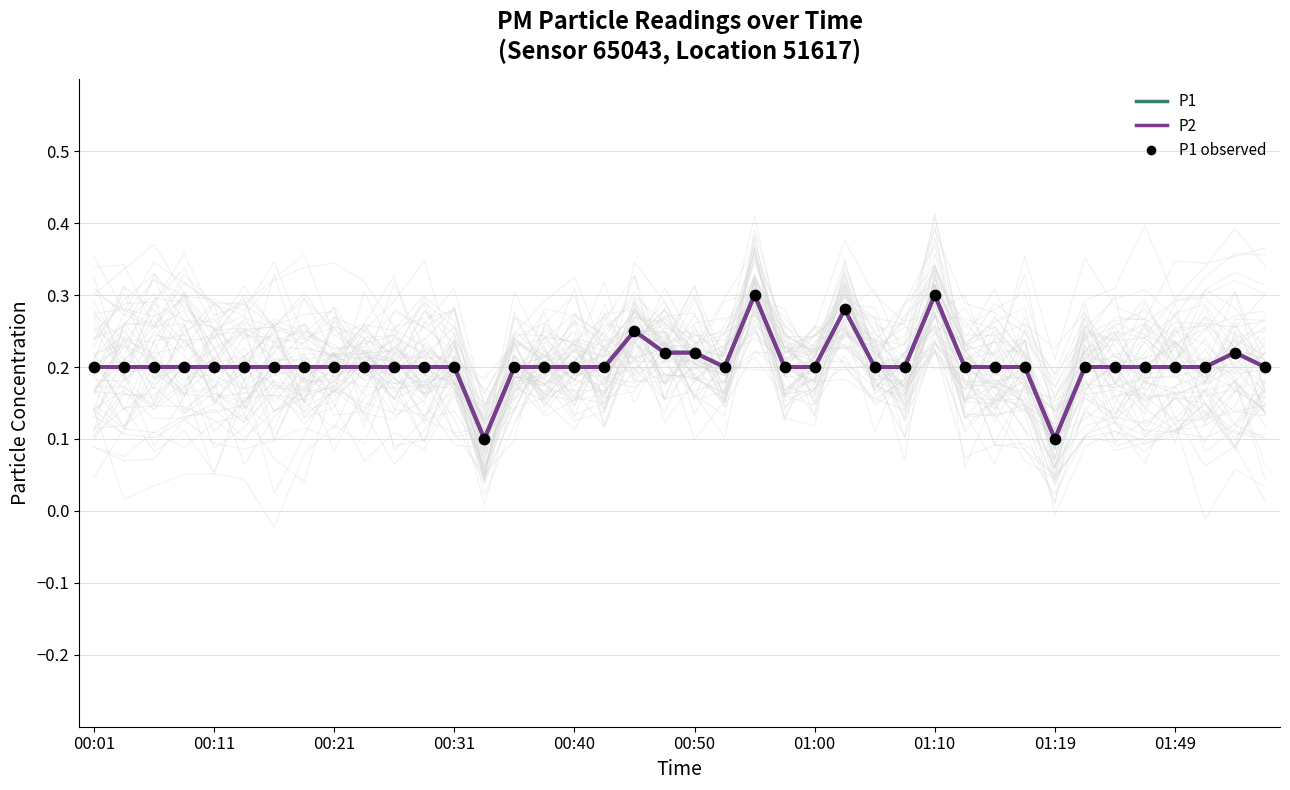

Which series contains the lowest Y value?

P1